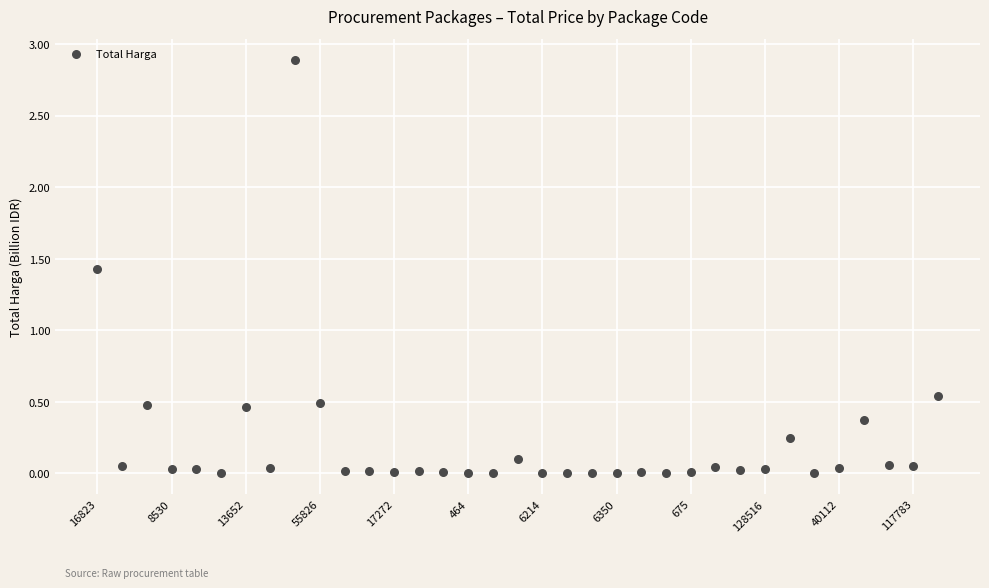

What Y value in the scatter plot is closest to 1?

1.4